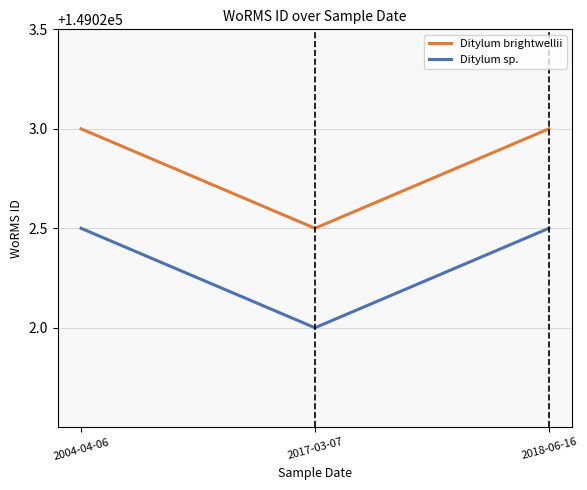

Reading left to right, extract all data points from this chart.

Ditylum brightwellii: 2004-04-06=149023.0	2017-03-07=149022.5	2018-06-16=149023.0
Ditylum sp.: 2004-04-06=149022.5	2017-03-07=149022.0	2018-06-16=149022.5